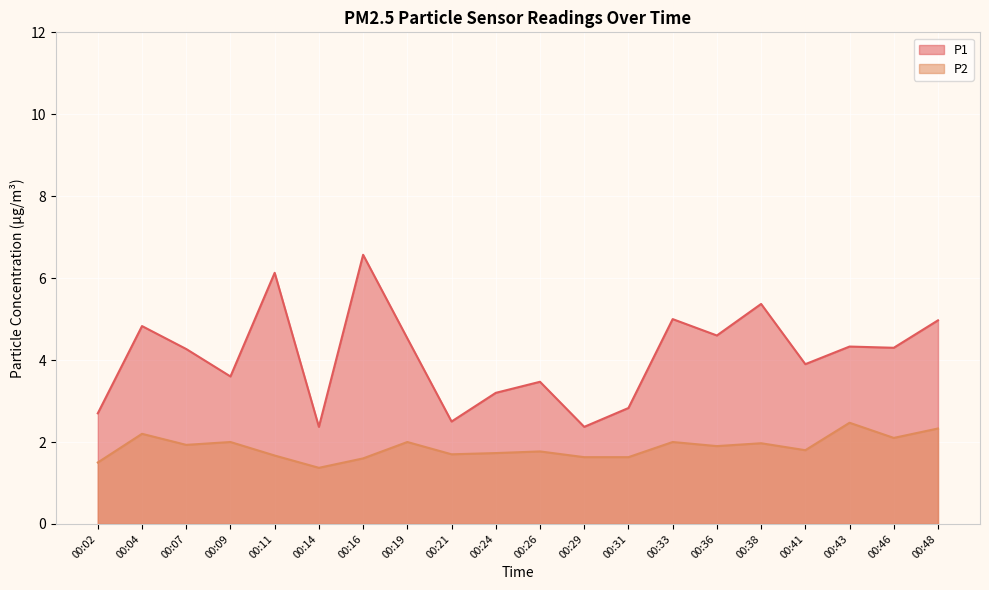

What is the difference between the maximum and second lowest values in the P1 series?

4.2